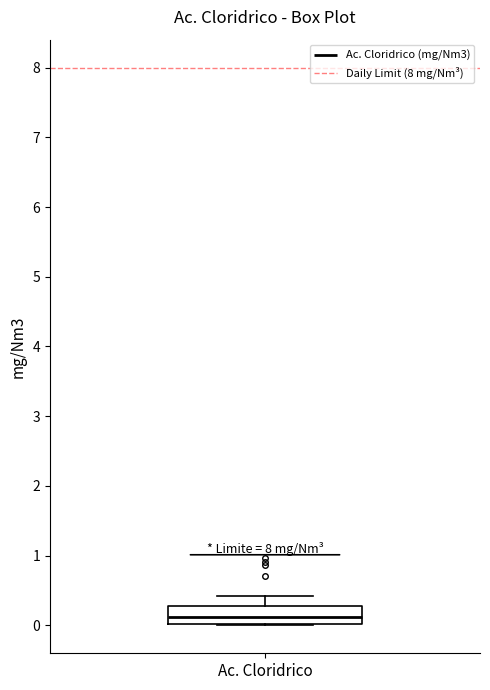

Where is the lower edge of the box for Ac. Cloridrico on the y-axis? The values are not printed on the chart, so give them approximately, as read against the axis.

0.0